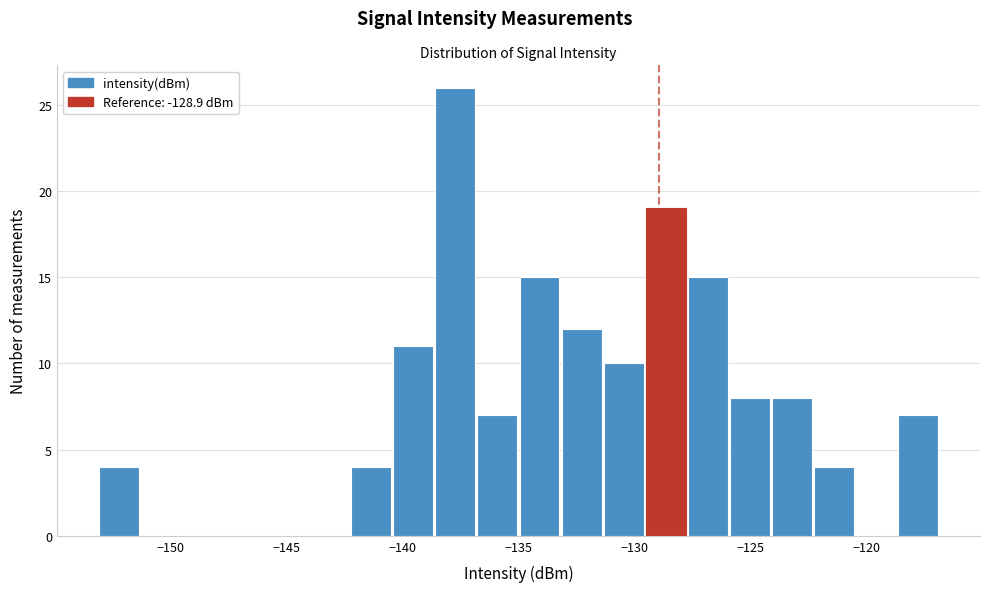

Read against the x-axis, roughly where is the centre of the tallest bar?

-137.5